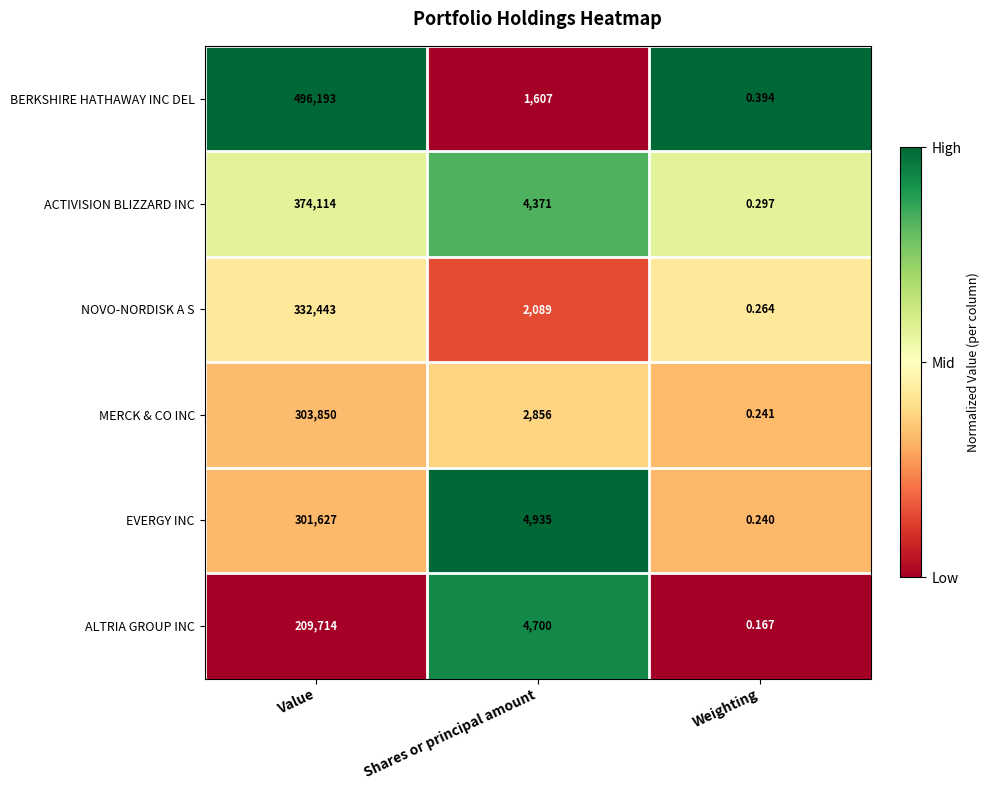

Which label corresponds to the smallest value in the chart?

Weighting